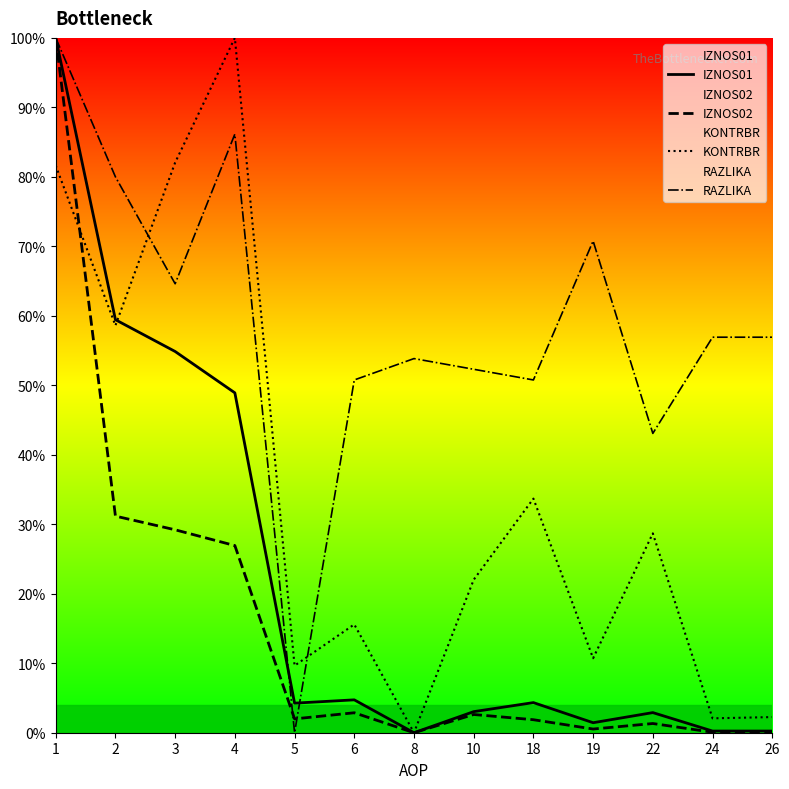

How many interior local valleys does the RAZLIKA series have?

4